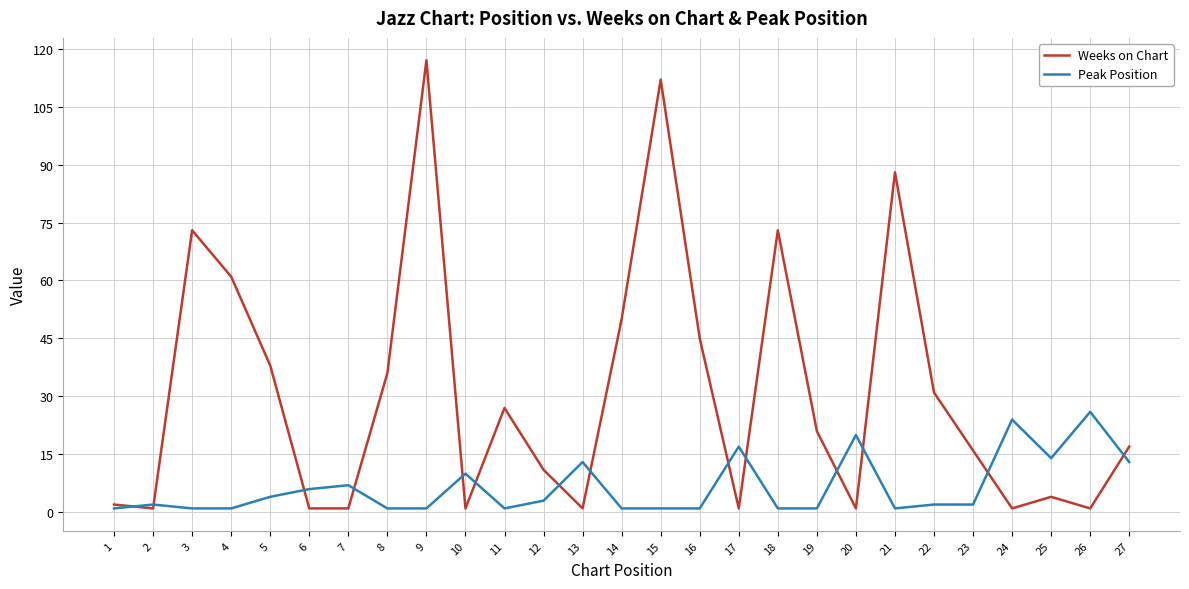

The Weeks on Chart series shows 45 at 16. True or false?

True